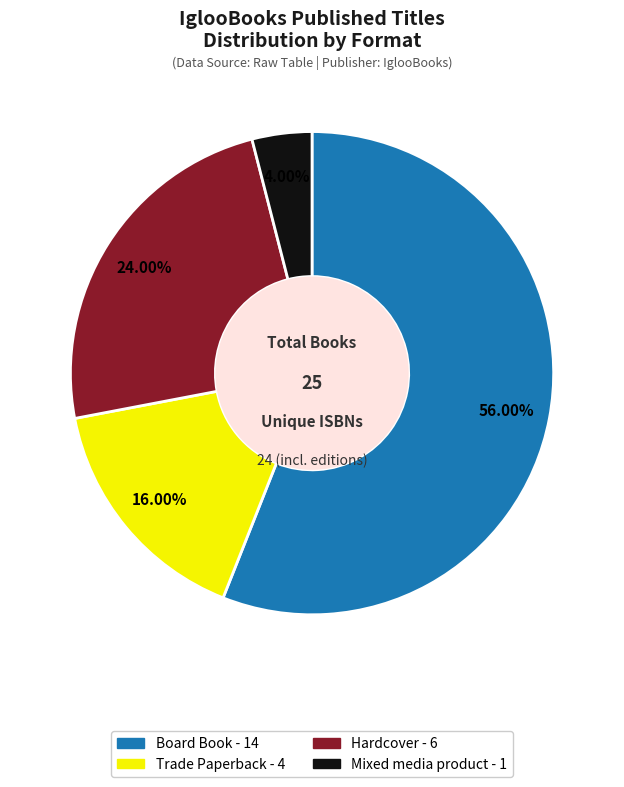

Is there any slice that represents more than half of the pie?

Yes